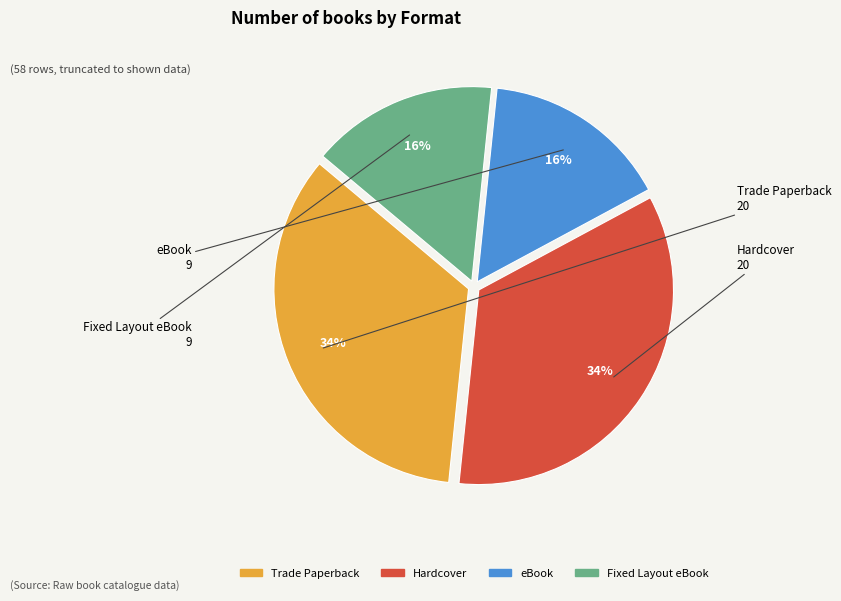

Is the sum of Fixed Layout eBook and eBook greater than half?

No